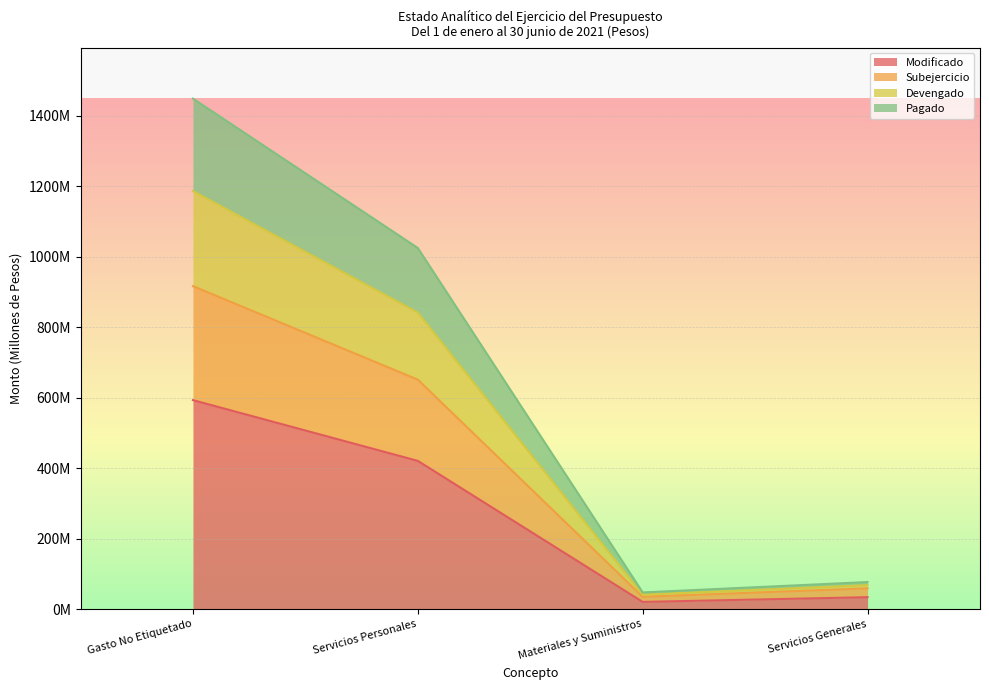

Is it true that Pagado equals 1406.8 at Servicios Personales?

False